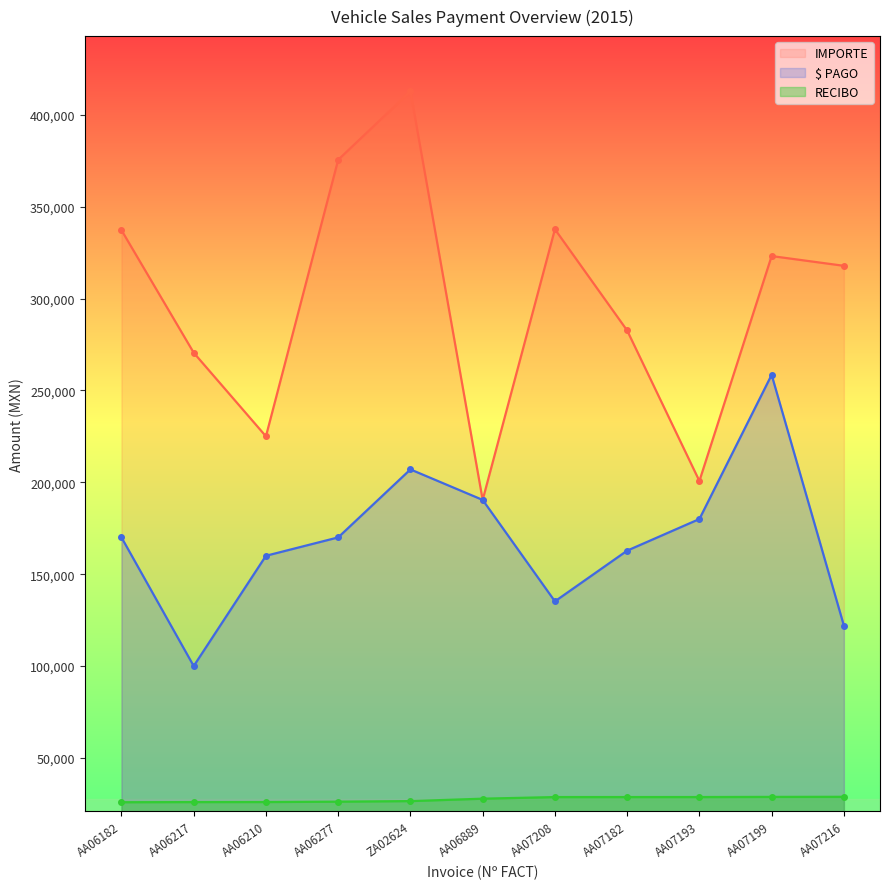

What is the minimum value for IMPORTE?

190400